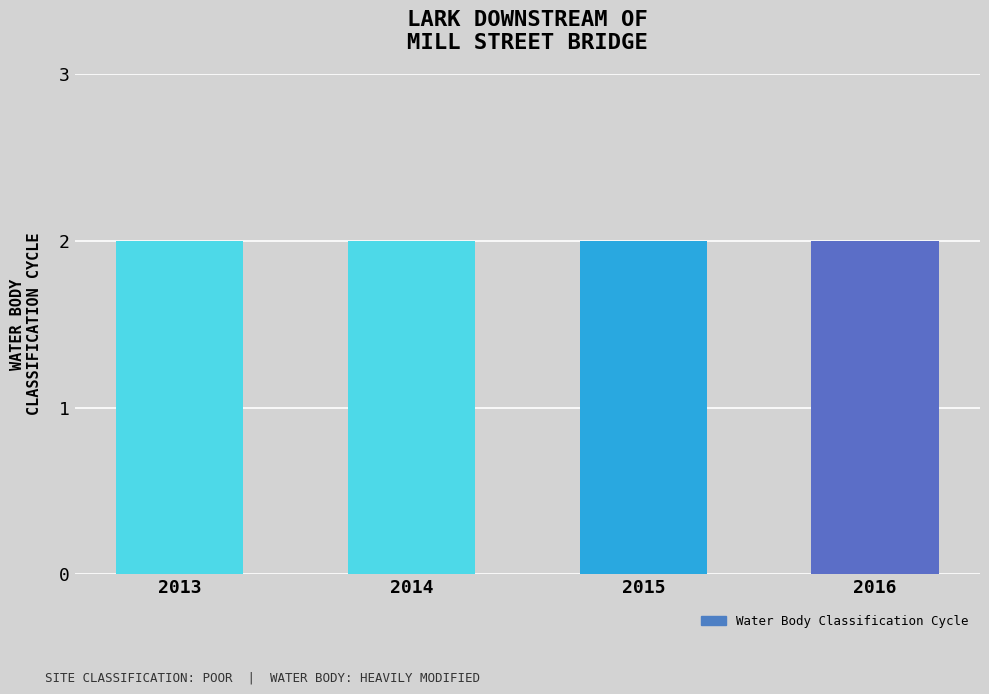

Which has a higher value, 2015 or 2014?

2015